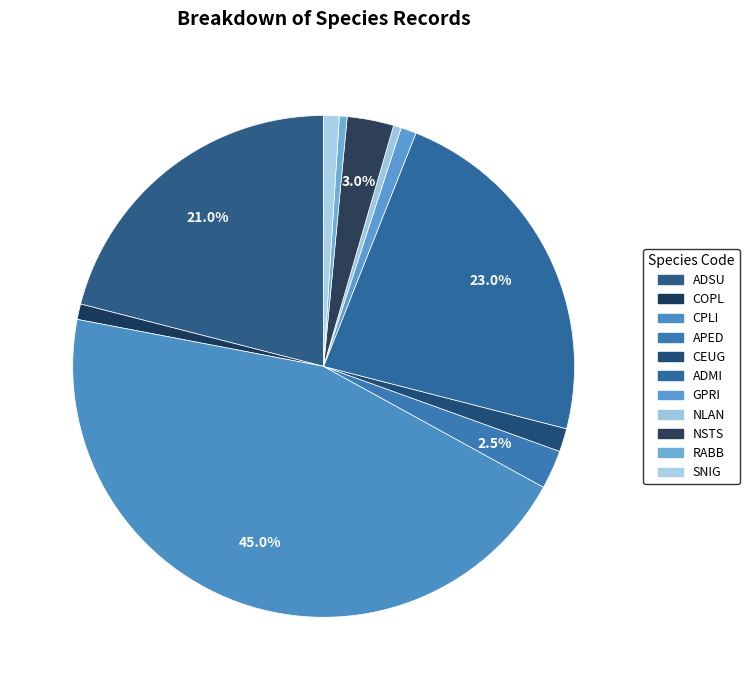

Which slice is the smallest?

NLAN